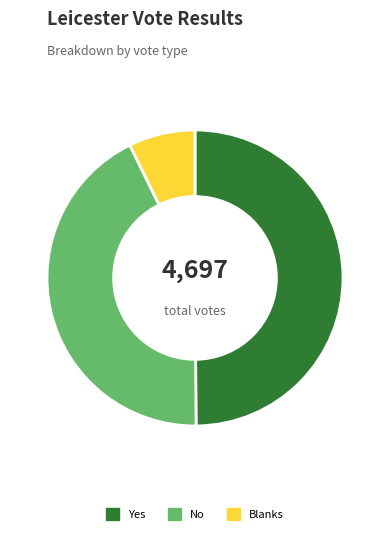

How many slices are in this pie chart?

3